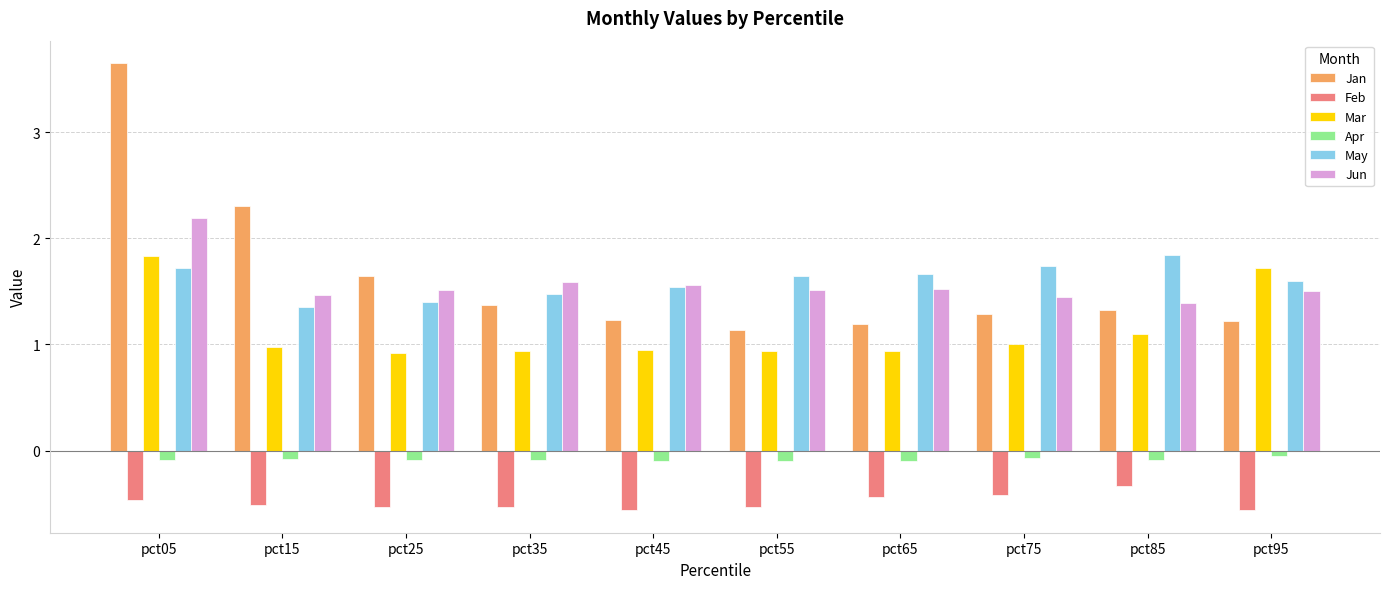

The value of Jun at pct95 is 1.5. True or false?

True